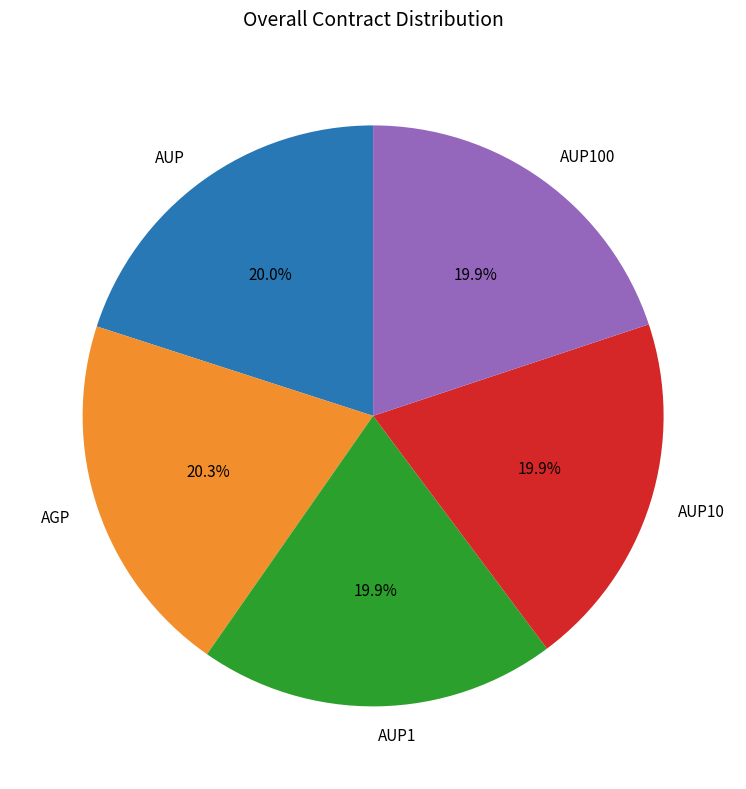

True or false: AUP accounts for 20% of the total.

True